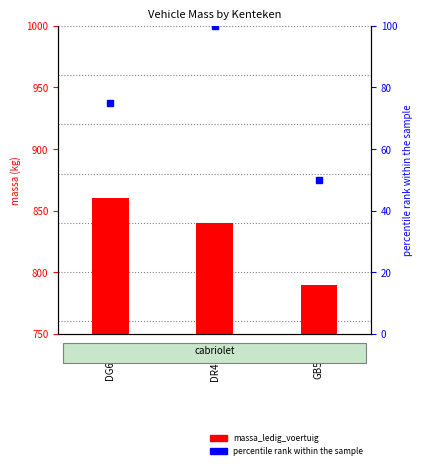

Which series contains the highest Y value?

massa_ledig_voertuig